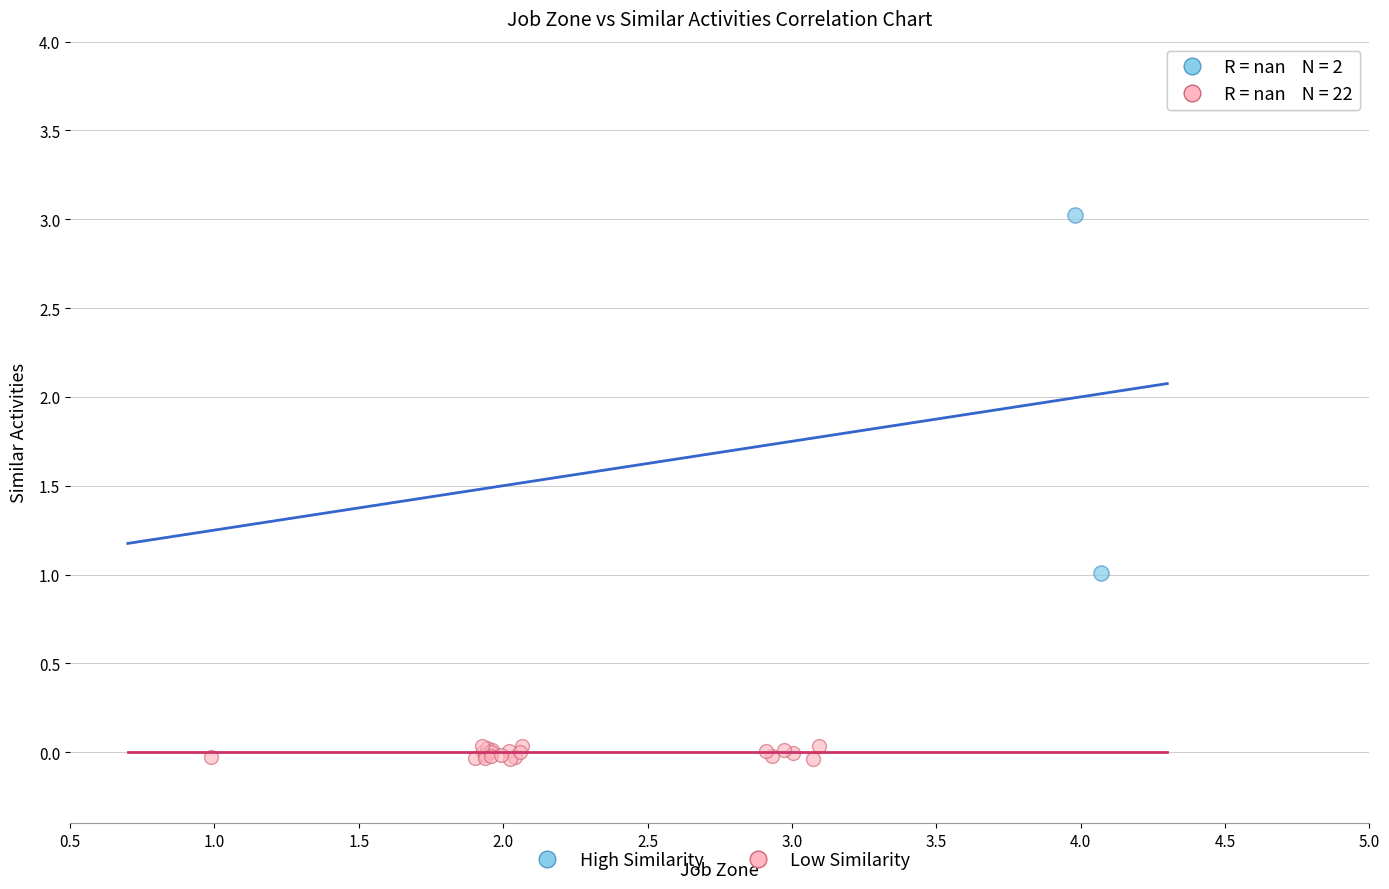

Which series contains the highest Y value?

High Similarity